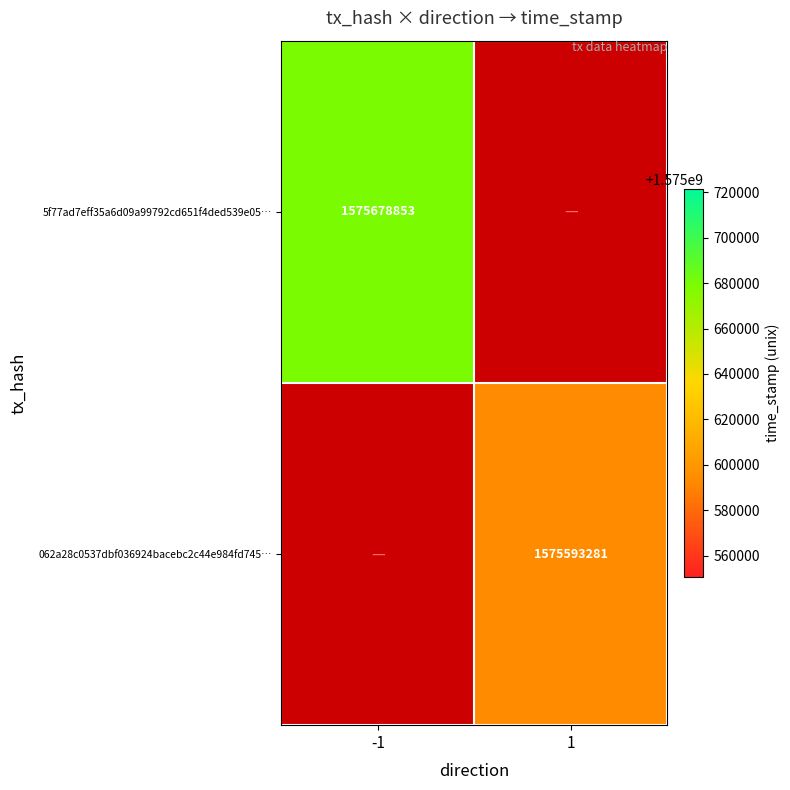

Which series has the widest spread of values?

062a28c0537dbf036924bacebc2c44e984fd745…